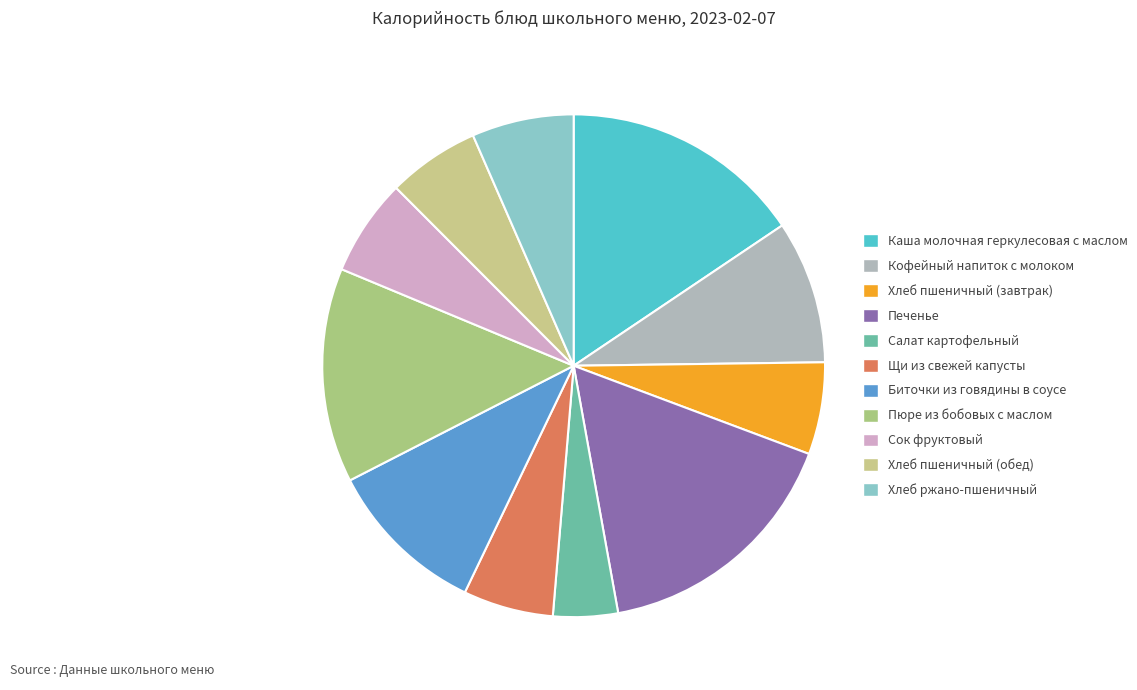

How many segments does this pie chart have?

11